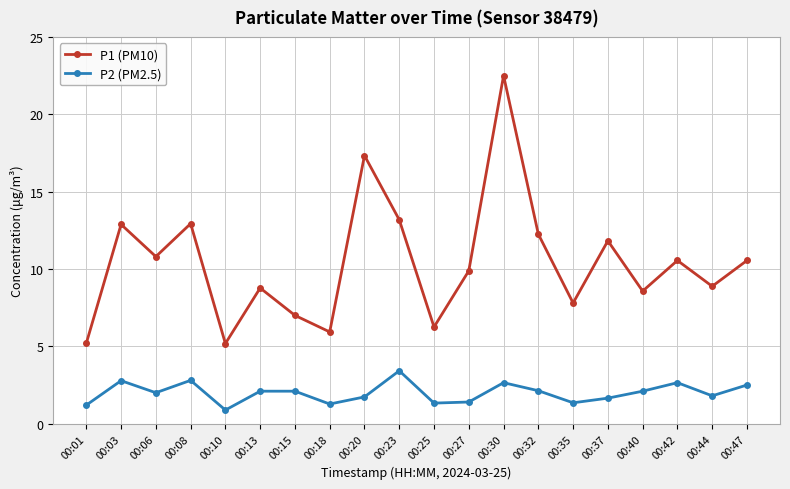

What are all the series names shown in the legend?

P1 (PM10), P2 (PM2.5)